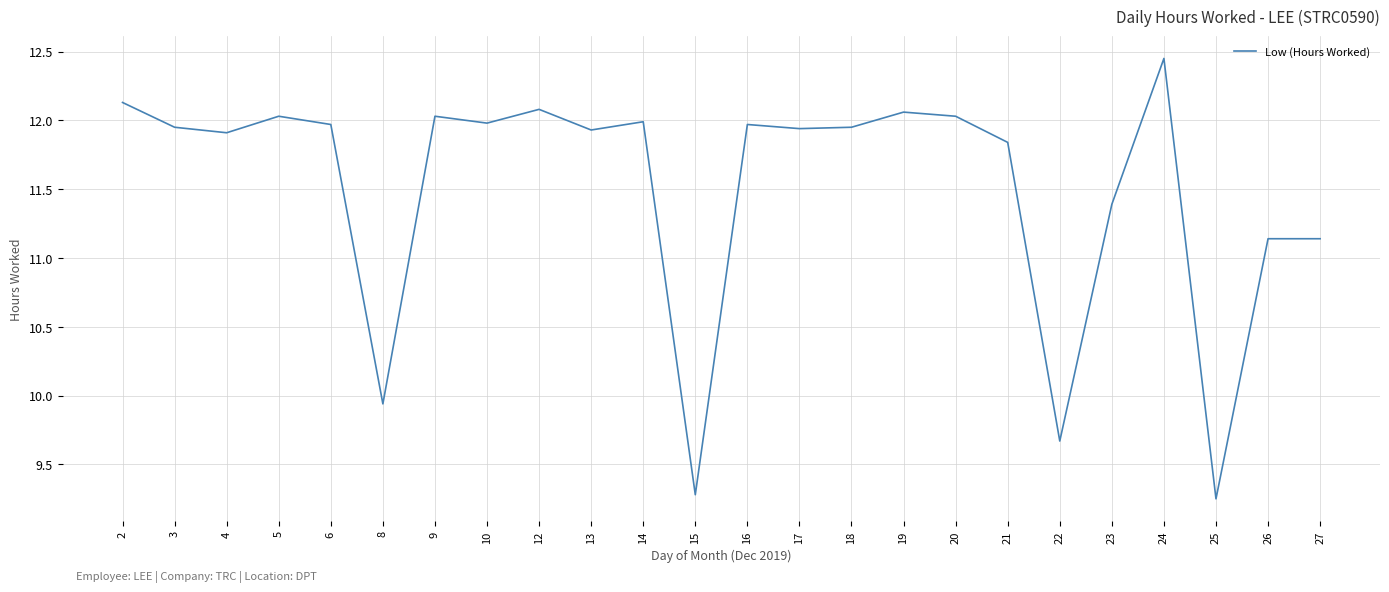

Which label corresponds to the largest value in the chart?

24